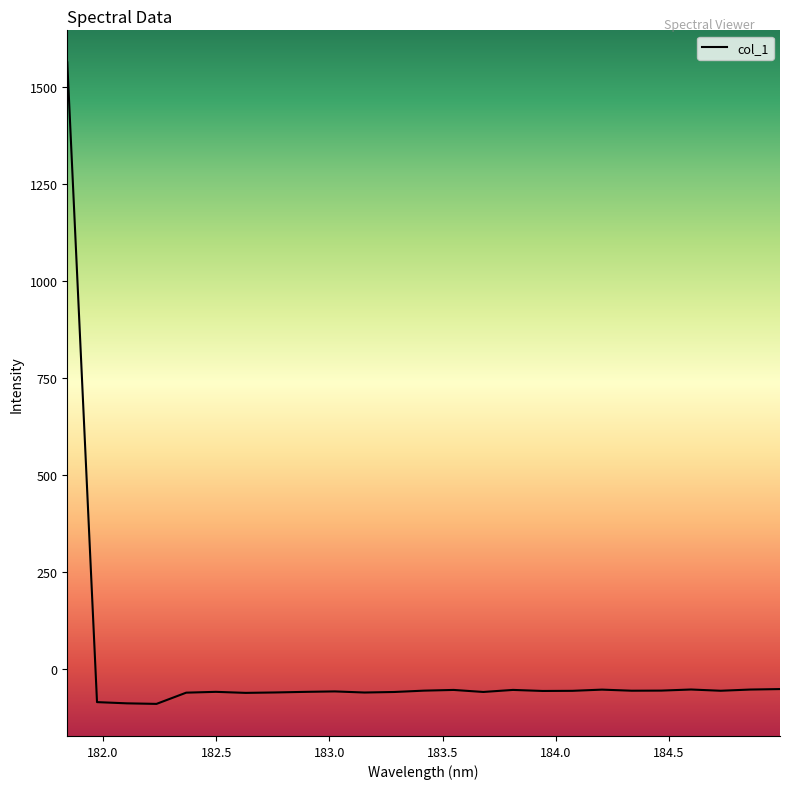

Is this an area chart (filled region under the line)?

No